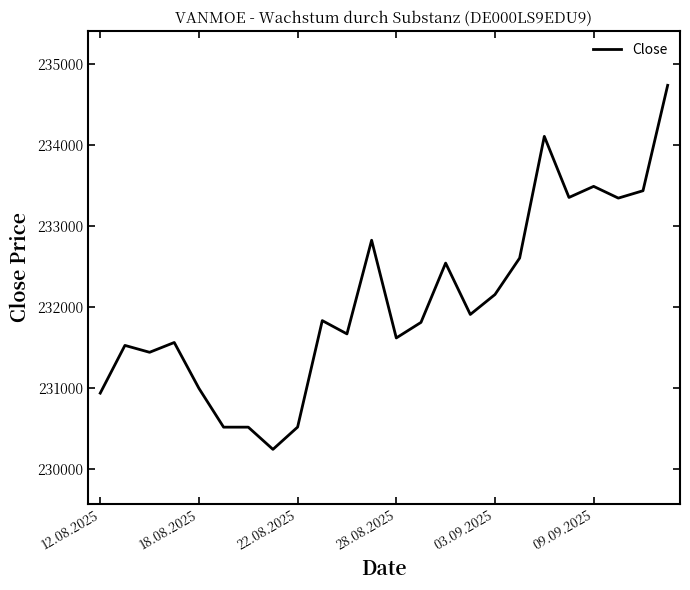

What is the maximum value shown in the chart?

234737